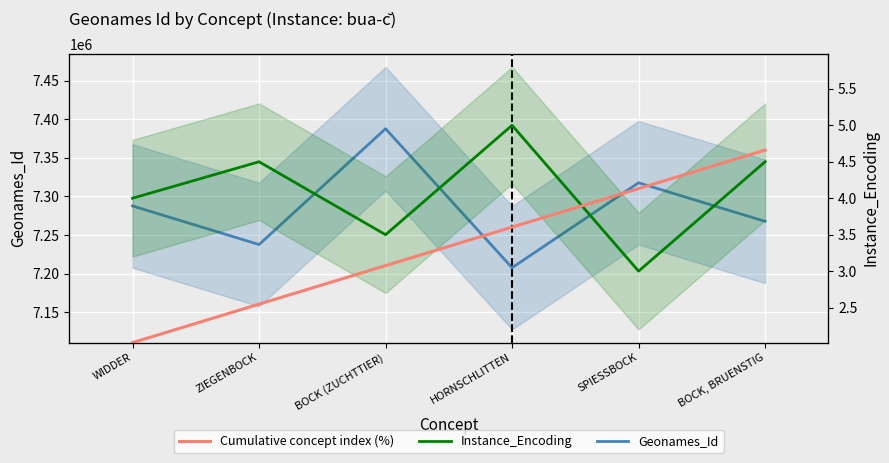

The Cumulative concept index (%) series shows 67.1 at BOCK (ZUCHTTIER). True or false?

False